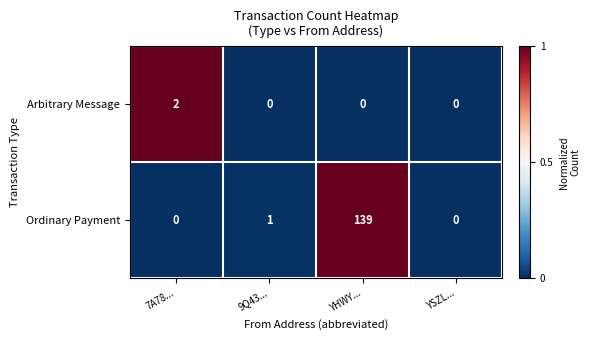

Reading left to right, transcribe all the data shown in this chart.

Arbitrary Message: 7A78...=2	9Q43...=0	YHWY...=0	YSZL...=0
Ordinary Payment: 7A78...=0	9Q43...=1	YHWY...=139	YSZL...=0